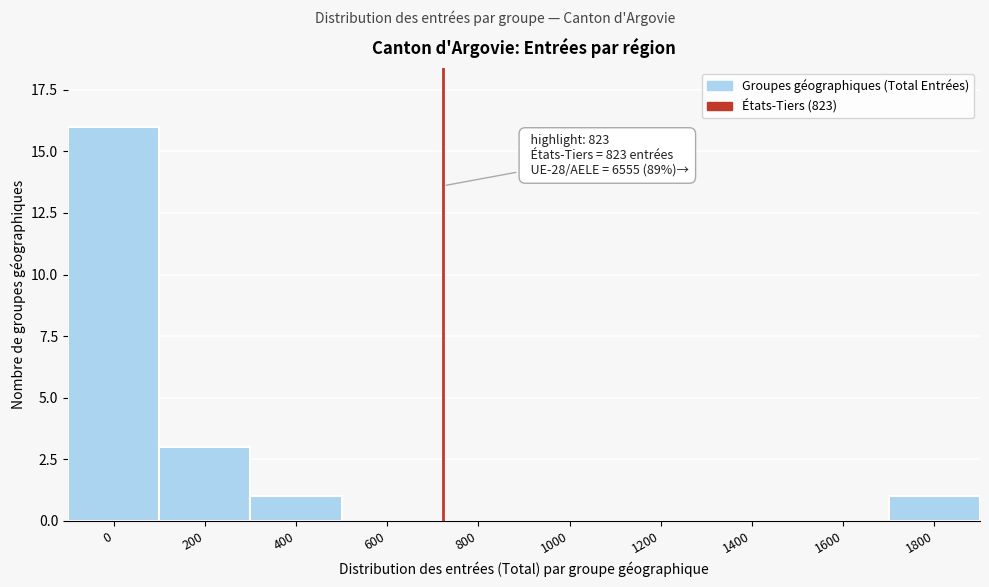

Reading left to right, extract all data points from this chart.

0=16	200=3	400=1	600=0	800=0	1000=0	1200=0	1400=0	1600=0	1800=1